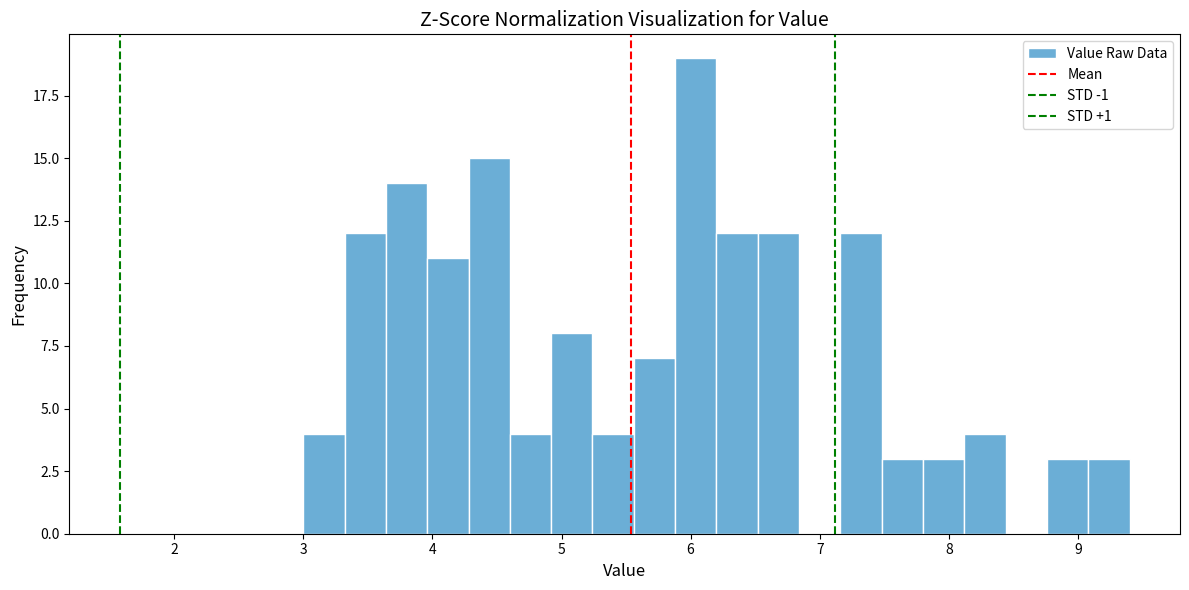

Read against the x-axis, roughly where is the centre of the tallest bar?

6.0